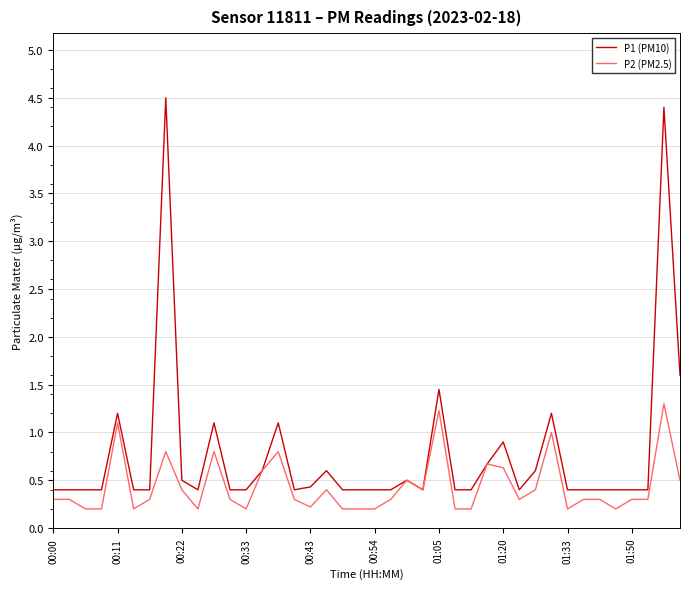

What is the greatest value displayed?

4.5